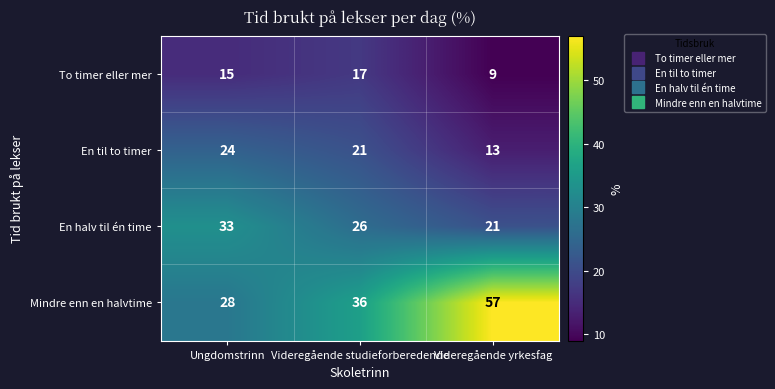

Is it true that Mindre enn en halvtime equals 57 at Videregående yrkesfag?

True